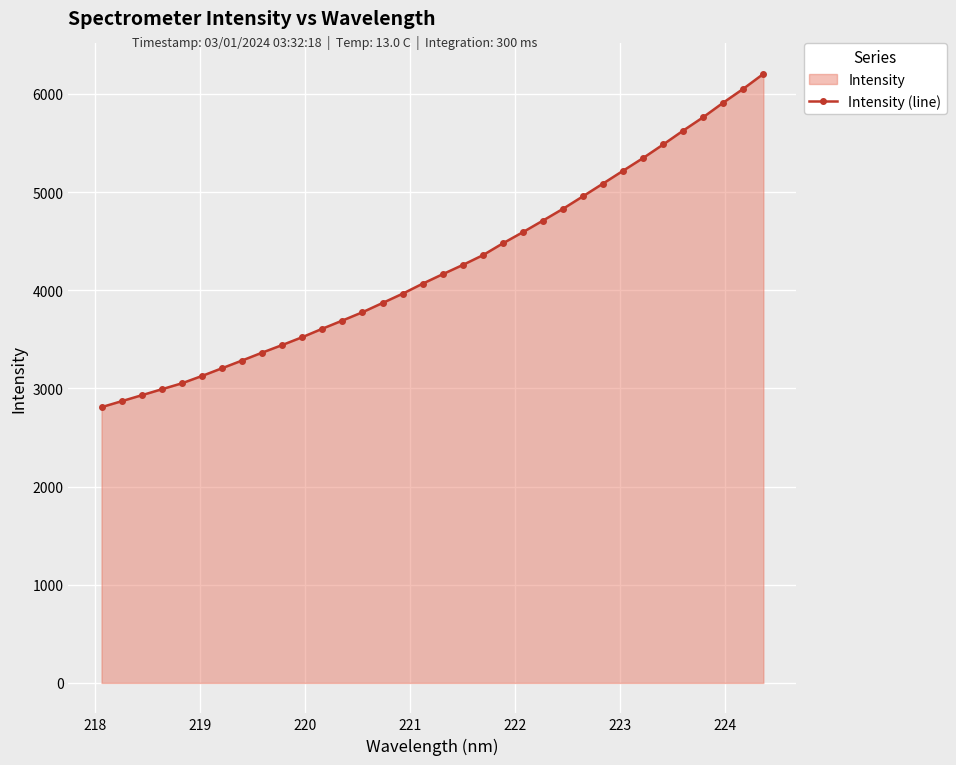

What is the sum of all values?

144629.1